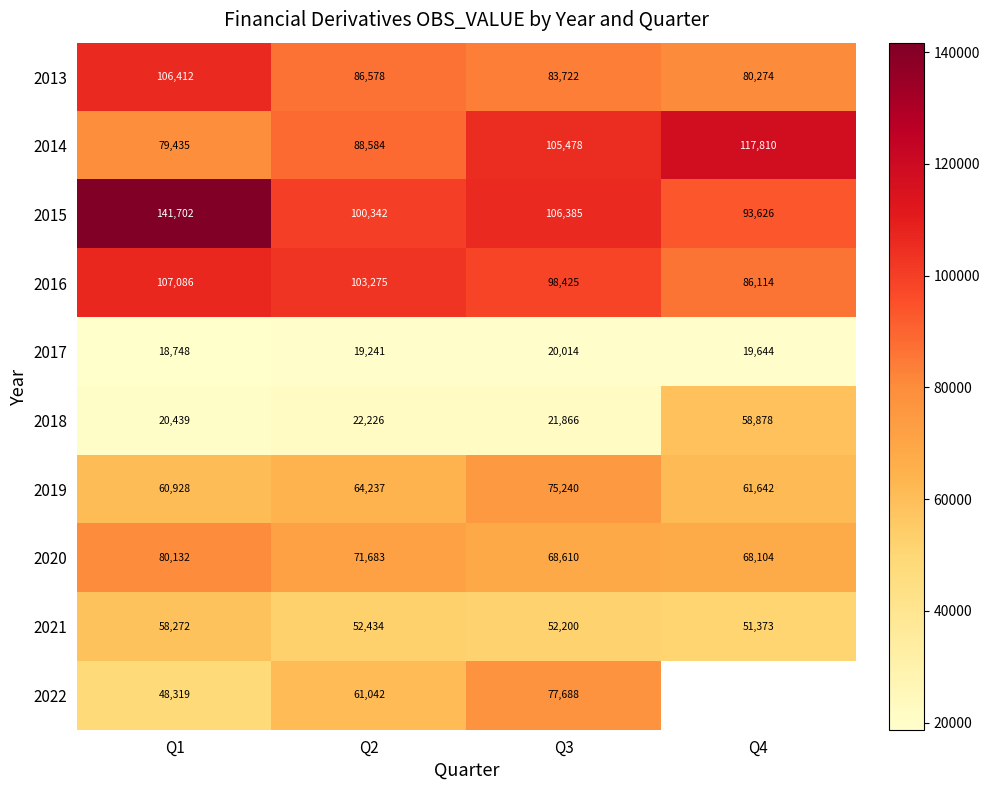

What is the difference between the 2016 values at Q3 and Q2?

4850